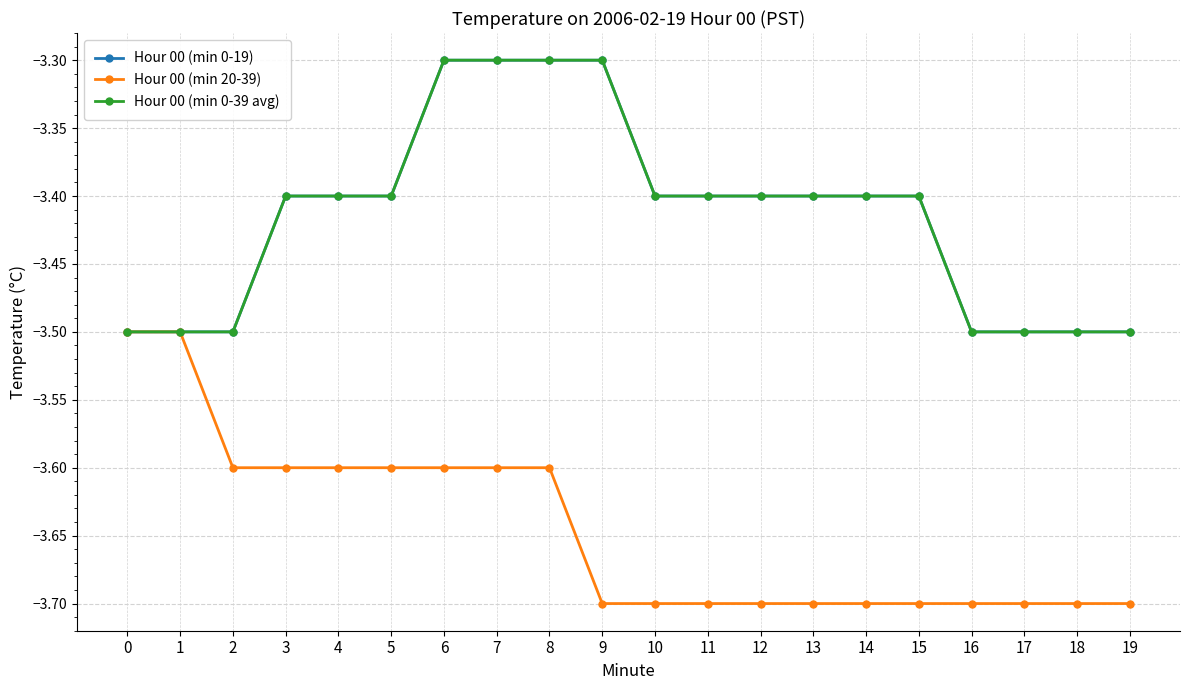

What is the difference between the highest and lowest values at 3?

0.2